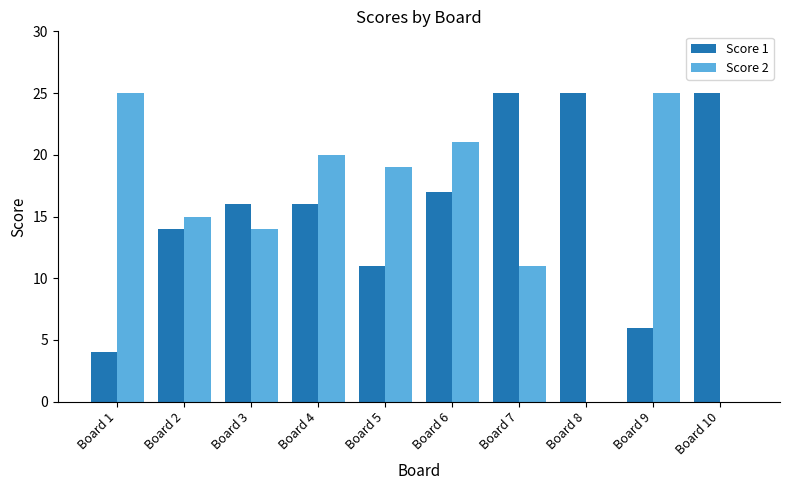

What are all the series names shown in the legend?

Score 1, Score 2